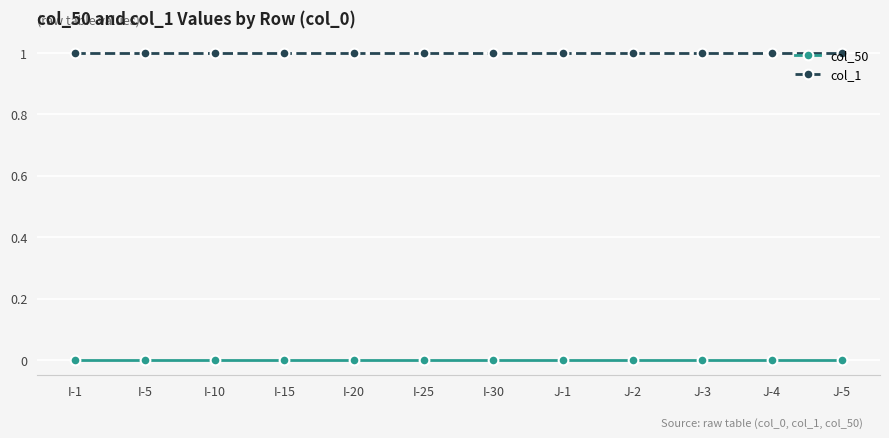

Reading left to right, list all the values displayed in this chart.

col_50: 0	0	0	0	0	0	0	0	0	0	0	0
col_1: 1	1	1	1	1	1	1	1	1	1	1	1